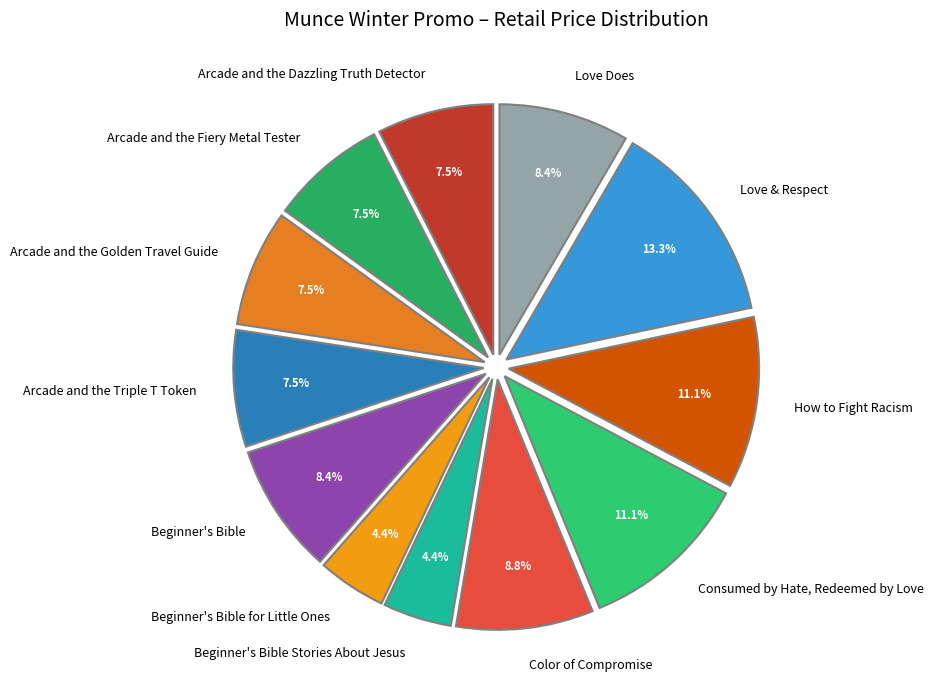

Do Beginner's Bible and Consumed by Hate, Redeemed by Love together represent more than half of the pie?

No